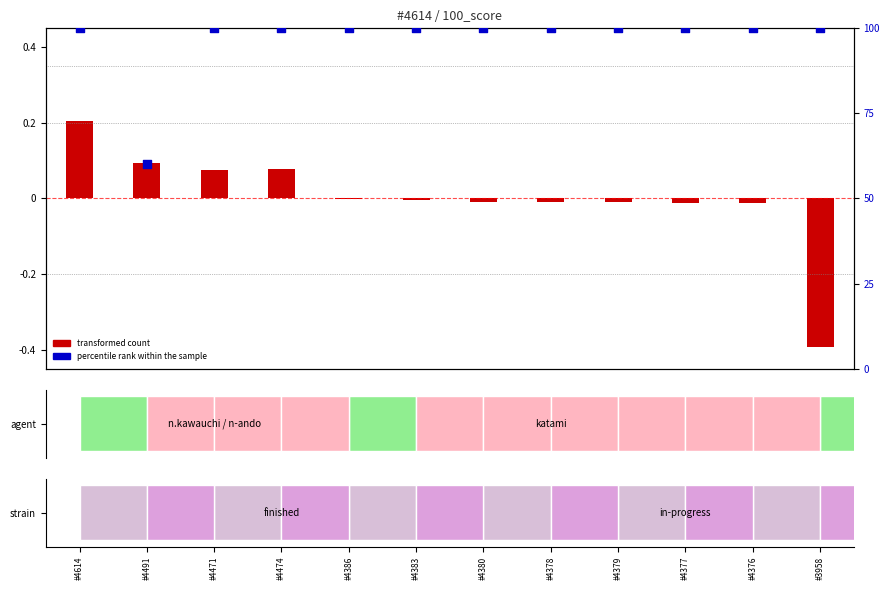

What is the total value across all series at #4471?

100.1